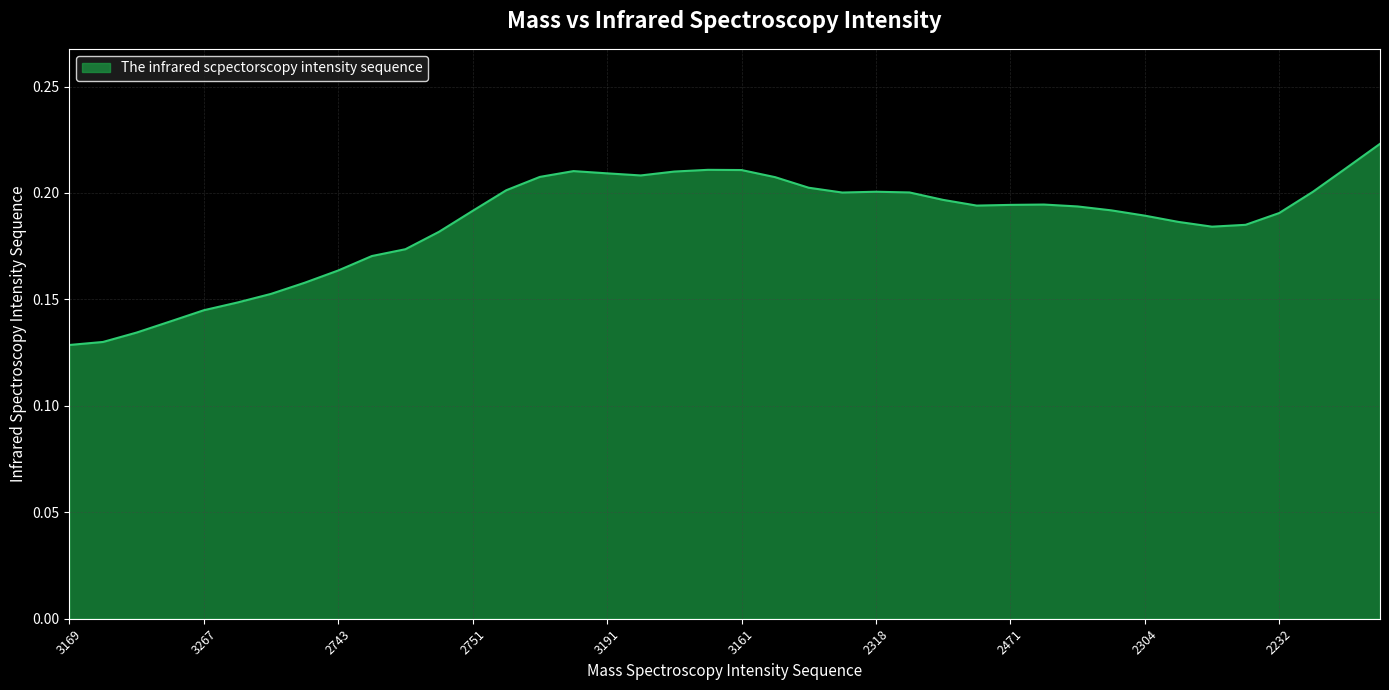

How many values are between 0 and 1?

40